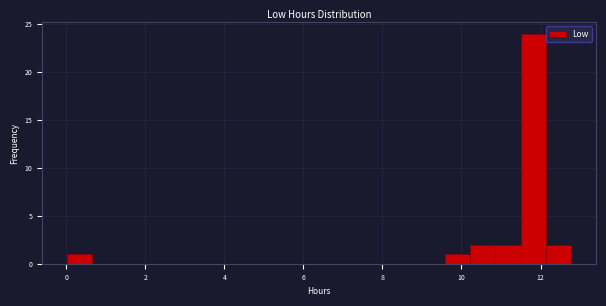

Read against the x-axis, roughly where is the centre of the tallest bar?

11.8